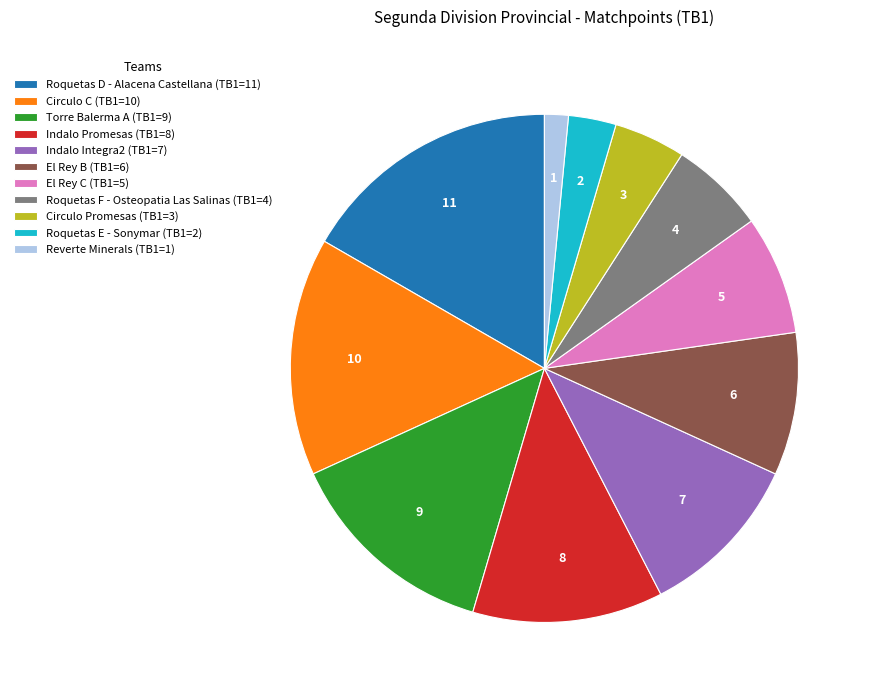

Between Indalo Promesas (TB1=8) and Indalo Integra2 (TB1=7), which is larger?

Indalo Promesas (TB1=8)